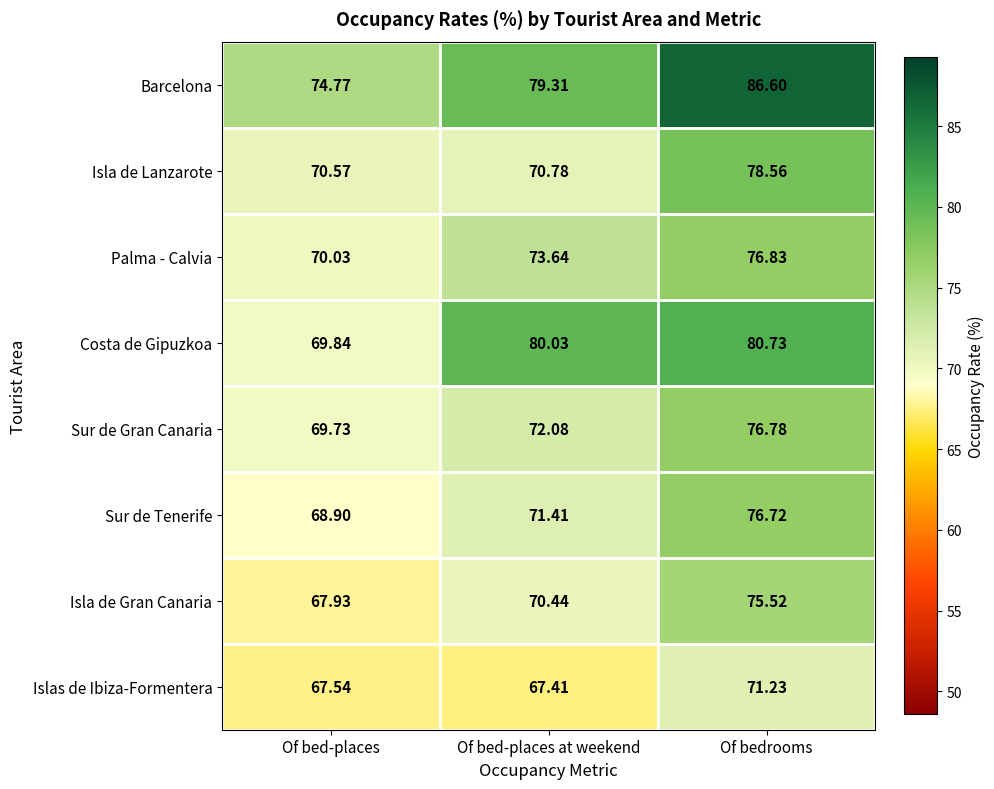

Rank the series at Of bed-places from lowest to highest value.

Islas de Ibiza-Formentera, Isla de Gran Canaria, Sur de Tenerife, Sur de Gran Canaria, Costa de Gipuzkoa, Palma - Calvia, Isla de Lanzarote, Barcelona